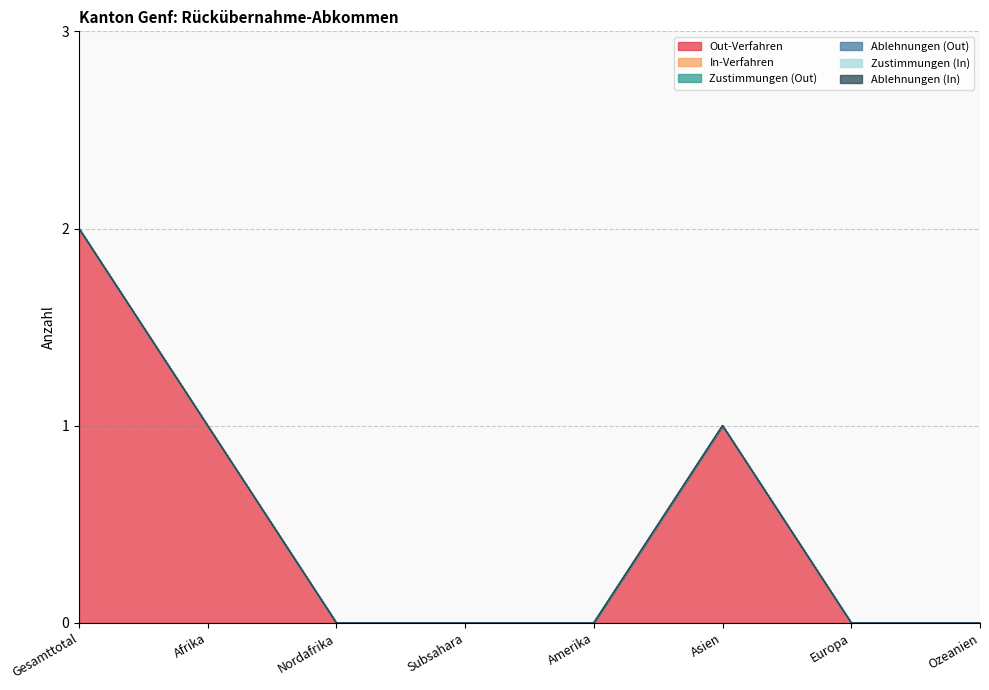

True or false: Zustimmungen (In) has more than 1 points higher than both neighbors.

False